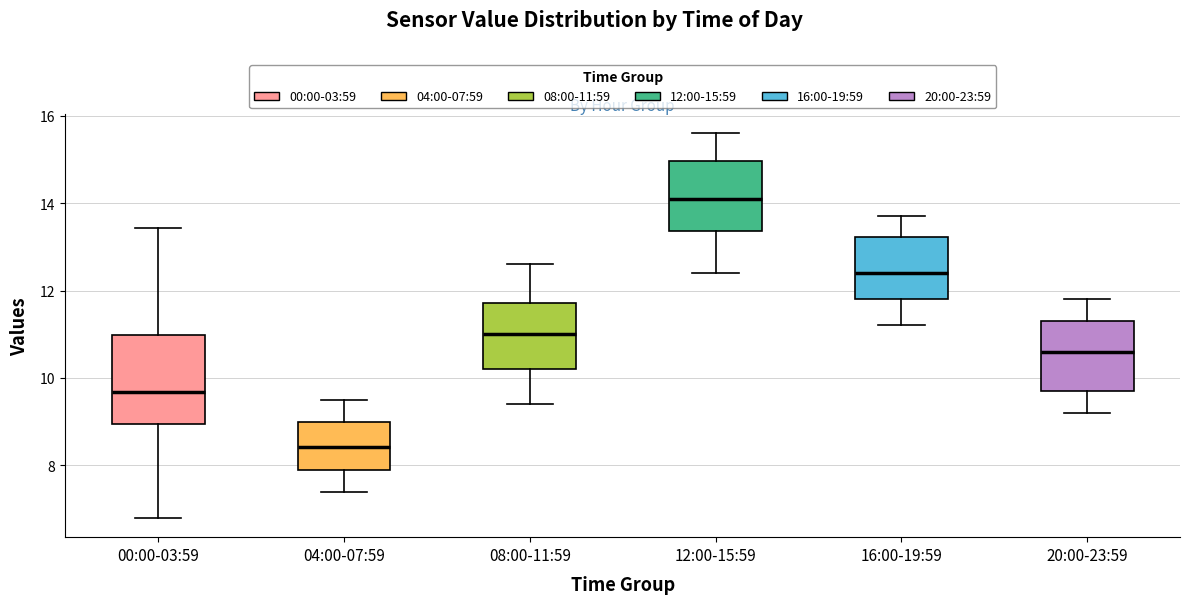

Which box's median line is the lowest?

04:00-07:59